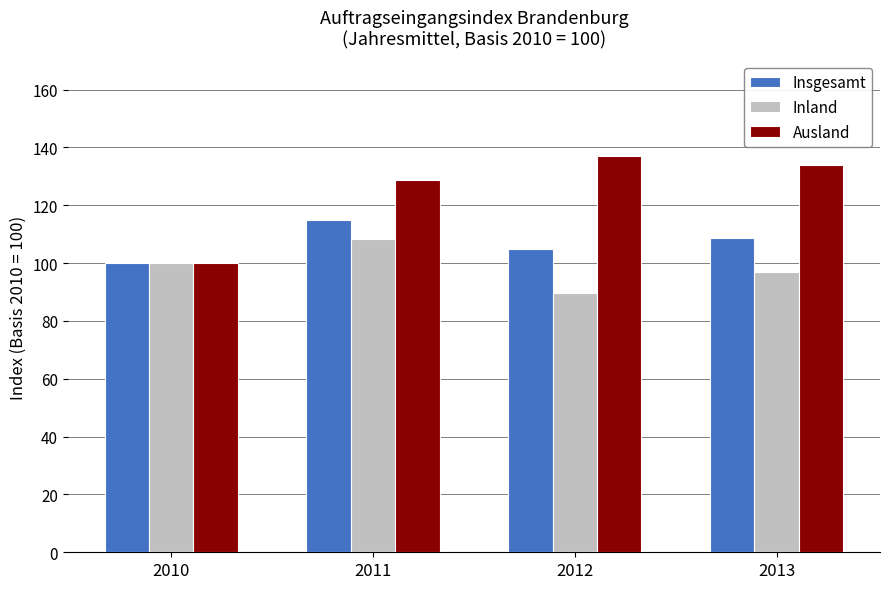

At which category is the sum across all series the highest?

2011